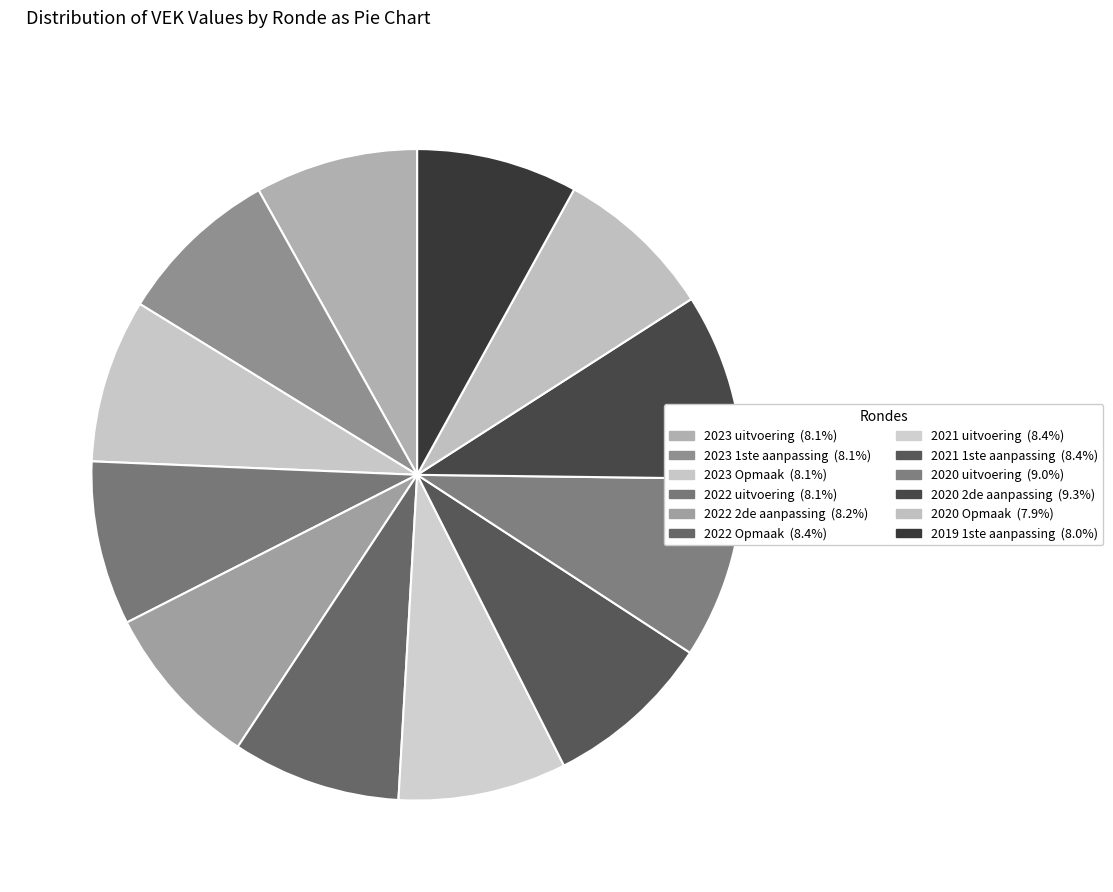

Combined, do 2022 uitvoering and 2019 1ste aanpassing account for over 50%?

No